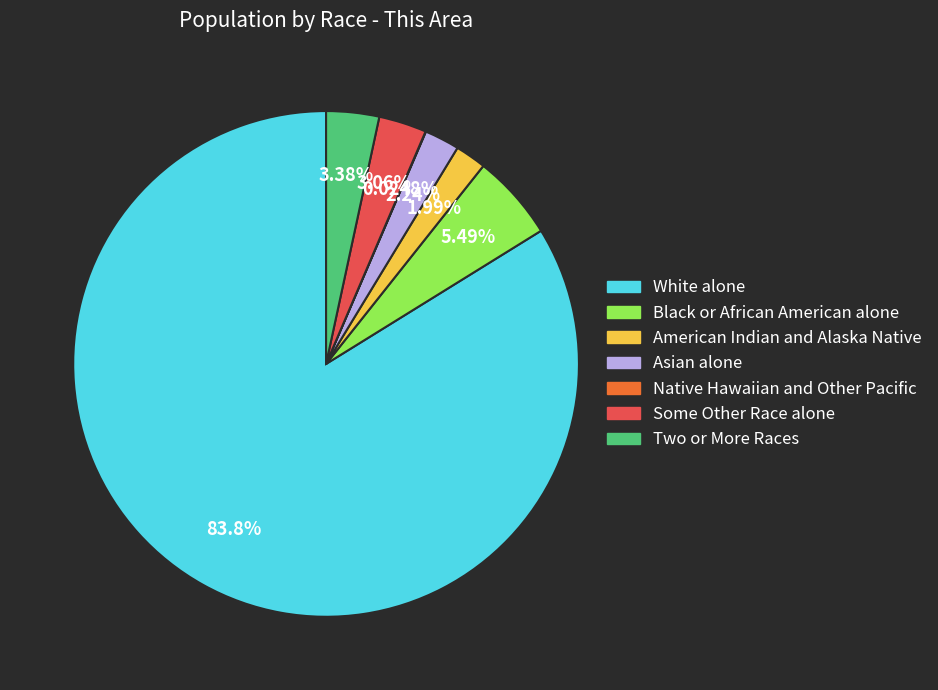

Is there any slice that represents more than half of the pie?

Yes